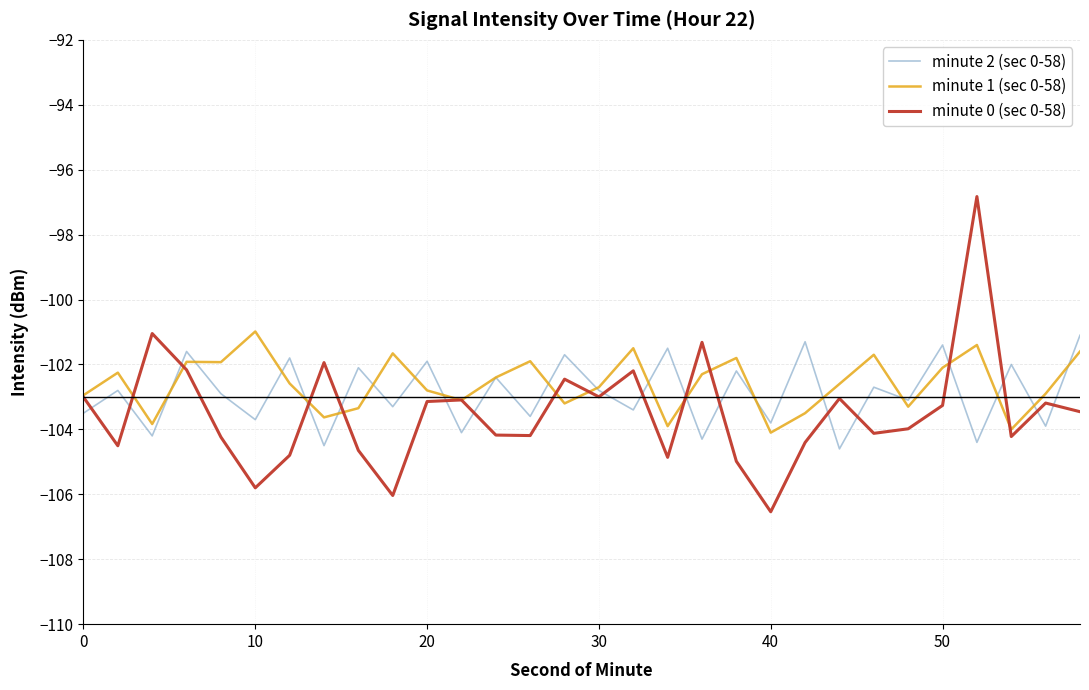

True or false: minute 2 (sec 0-58) and minute 0 (sec 0-58) cross at least once.

True